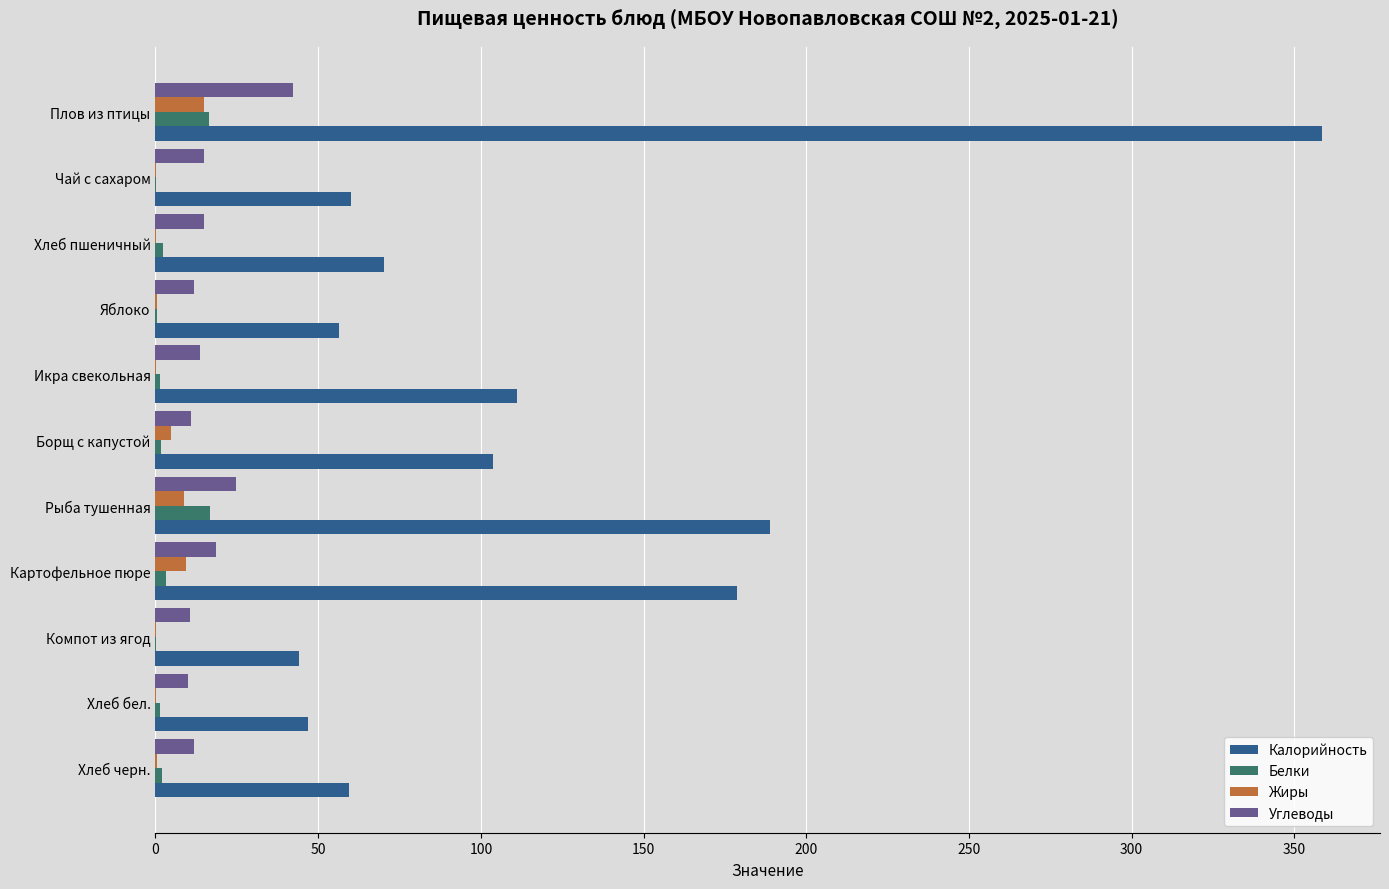

Between Картофельное пюре and Компот из ягод, which series saw the biggest shift?

Калорийность